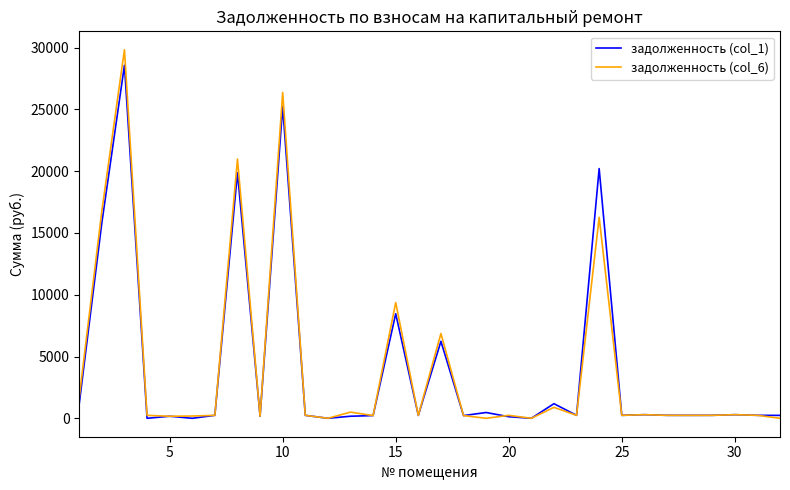

Rank the series by their maximum value, from highest to lowest.

задолженность (col_6), задолженность (col_1)